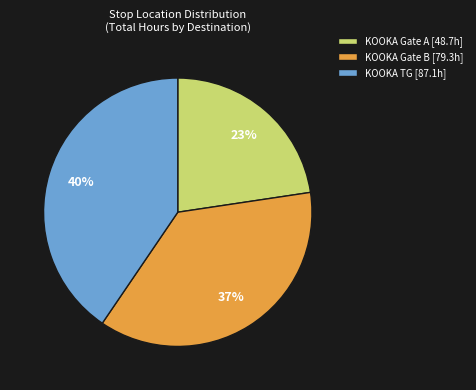

What is the ratio of the value at KOOKA TG [87.1h] to the value at KOOKA Gate B [79.3h]?

1.1